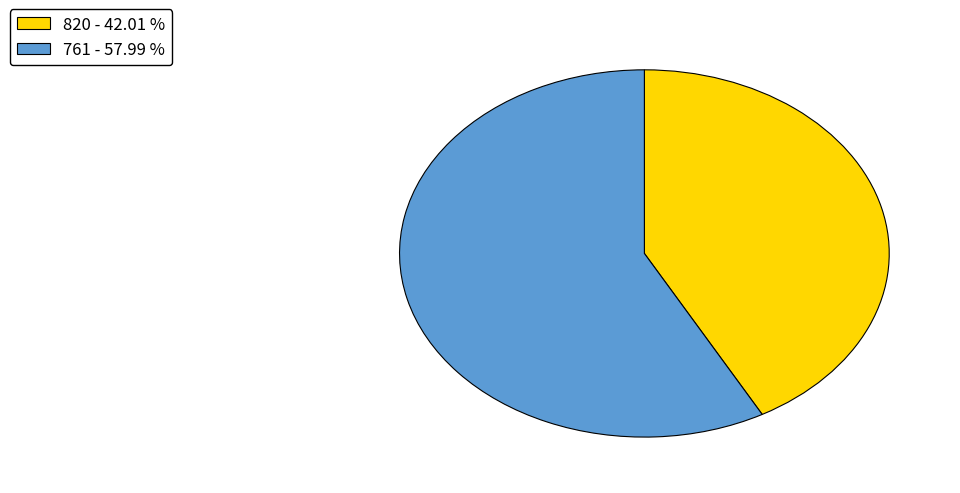

Do 820 and 761 together represent more than half of the pie?

Yes